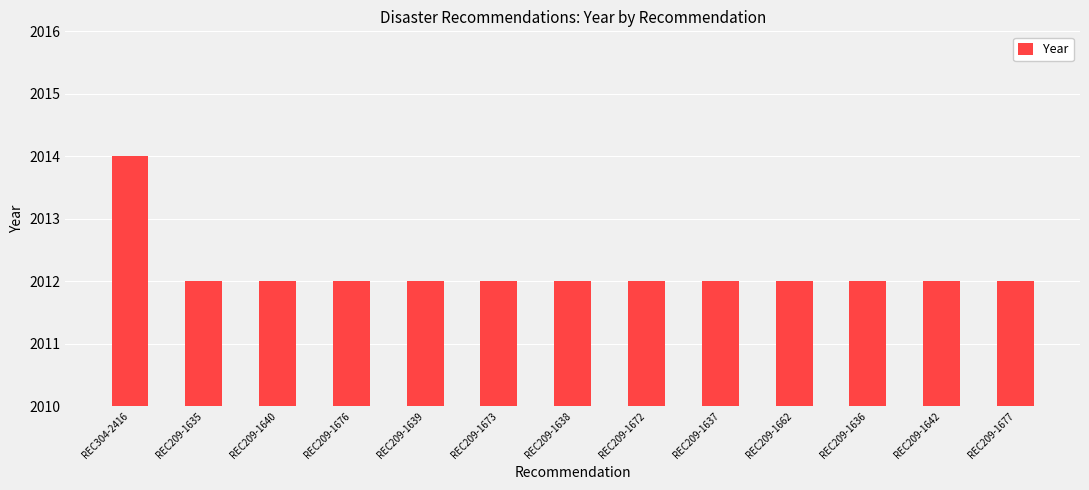

Which label corresponds to the largest value in the chart?

REC304-2416